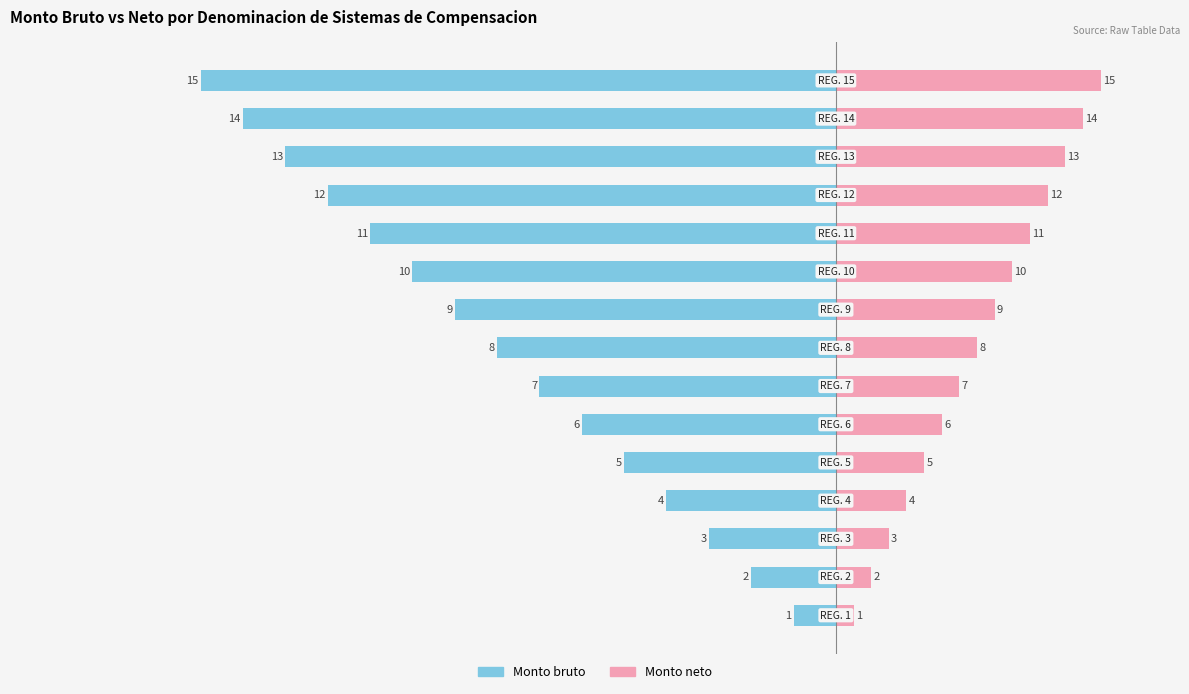

How many bars are there in each group?

2